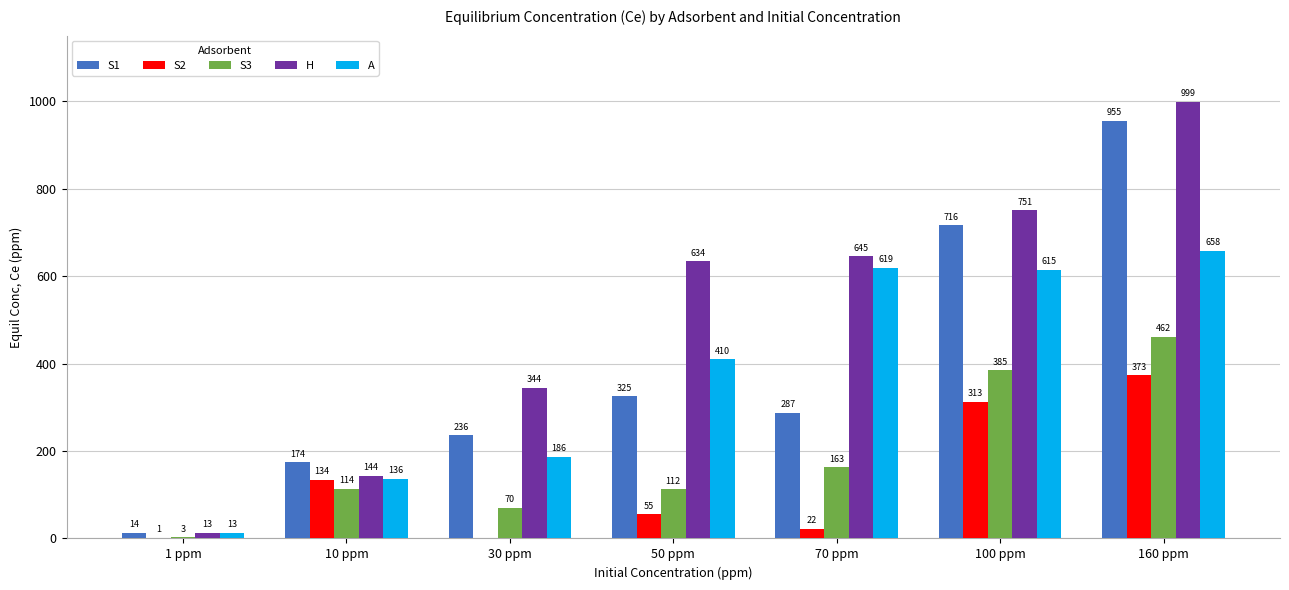

Which series changed the most between 1 ppm and 160 ppm?

H